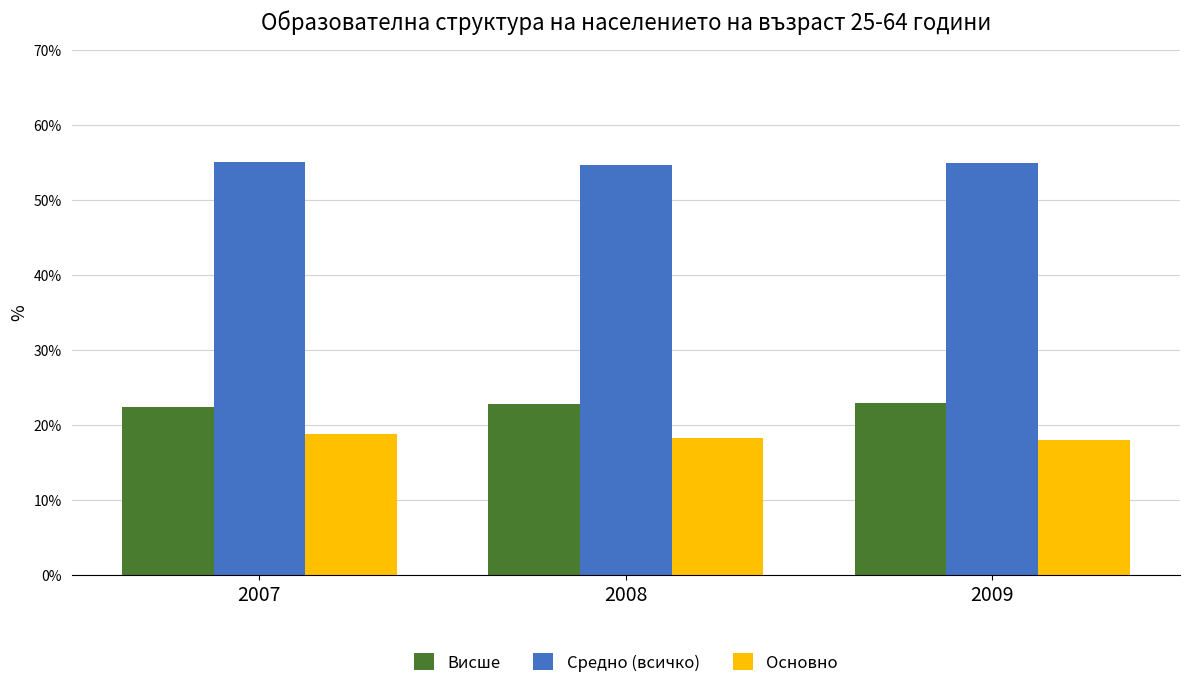

How many bars are there in each group?

3